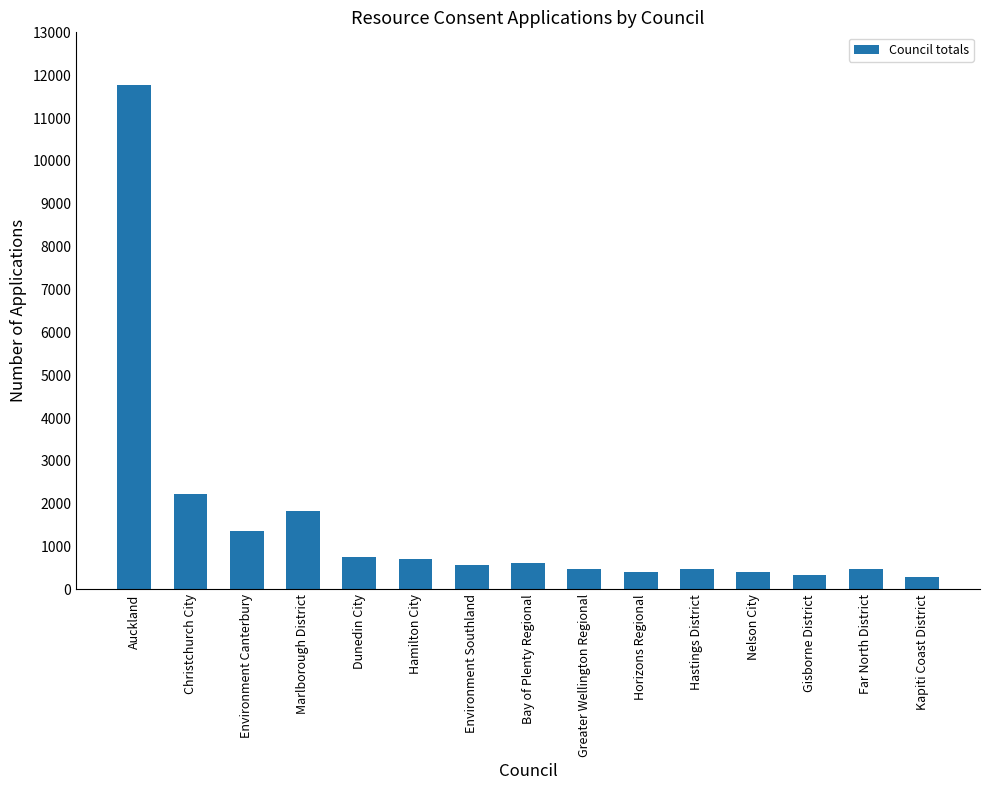

What is the change in value from Horizons Regional to Far North District?

+72